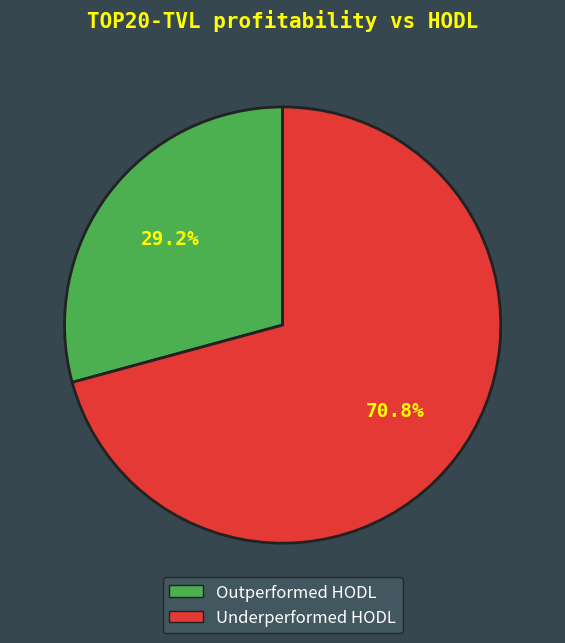

Approximately how many times larger is the value at Underperformed HODL compared to Outperformed HODL?

2.4